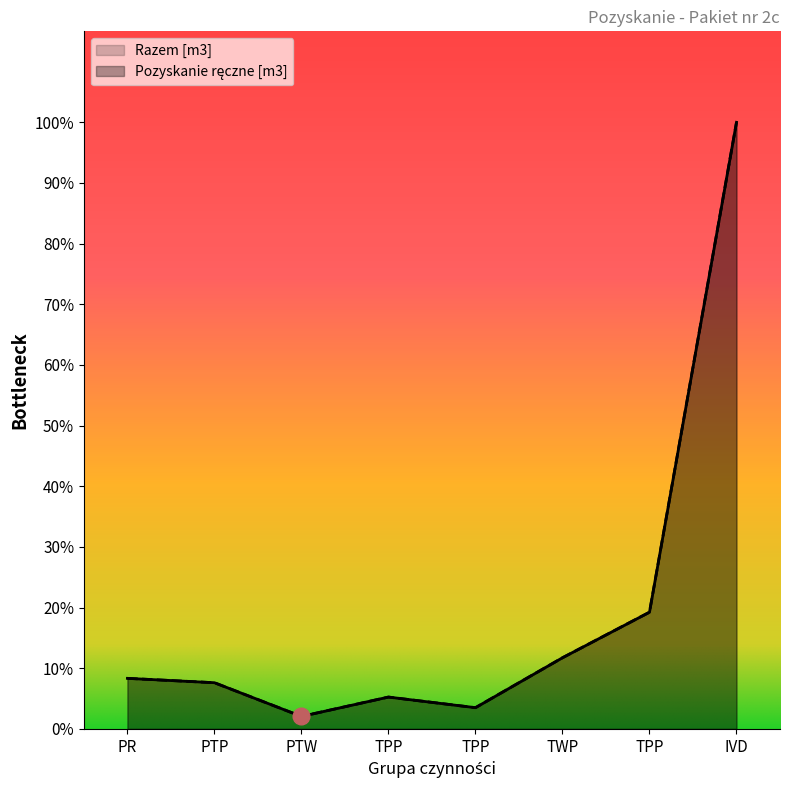

At which label does Razem [m3] reach its peak?

IVD